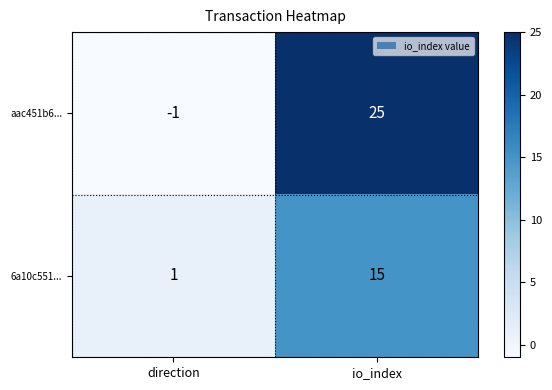

What is the greatest value displayed?

25